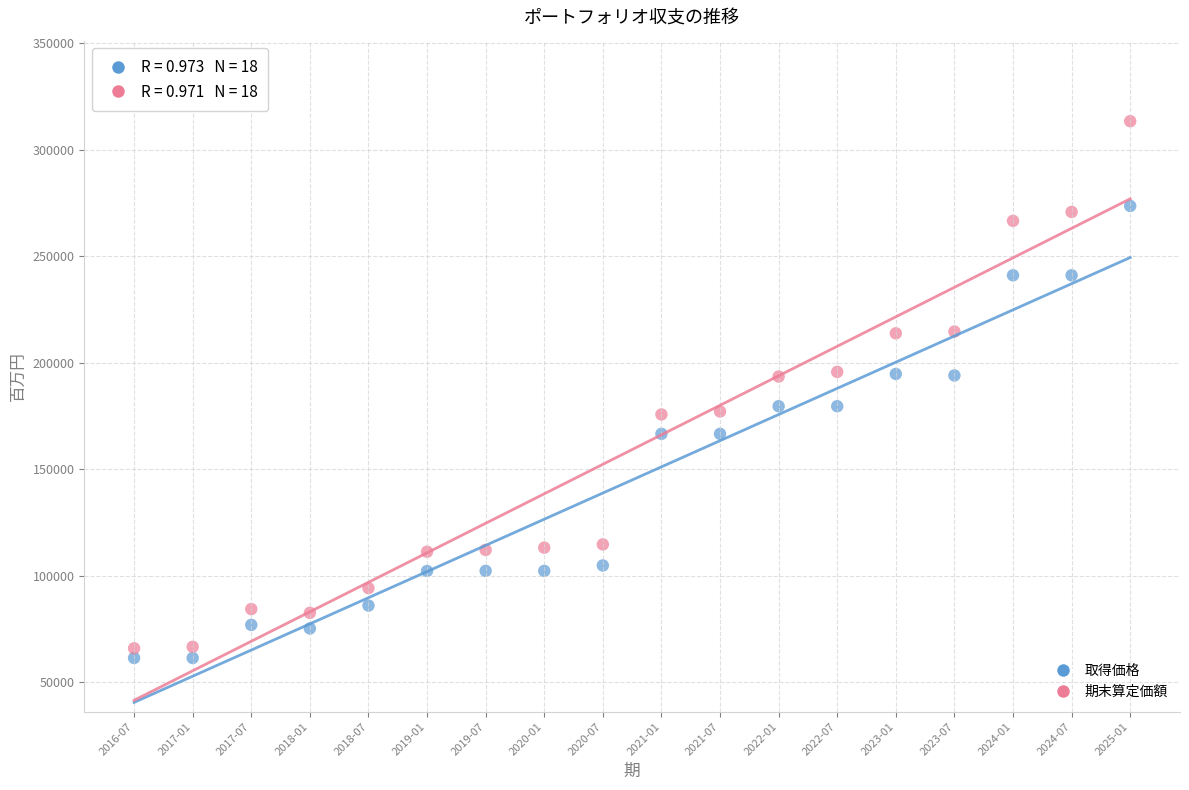

What are all the series names shown in the legend?

取得価格, 期末算定価額